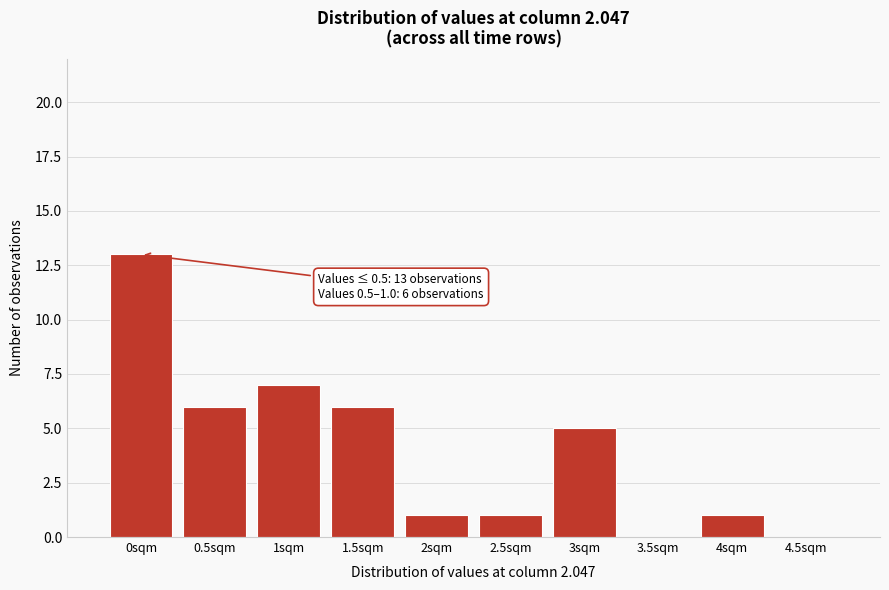

Reading left to right, transcribe all the data shown in this chart.

0sqm=13	0.5sqm=6	1sqm=7	1.5sqm=6	2sqm=1	2.5sqm=1	3sqm=5	3.5sqm=0	4sqm=1	4.5sqm=0